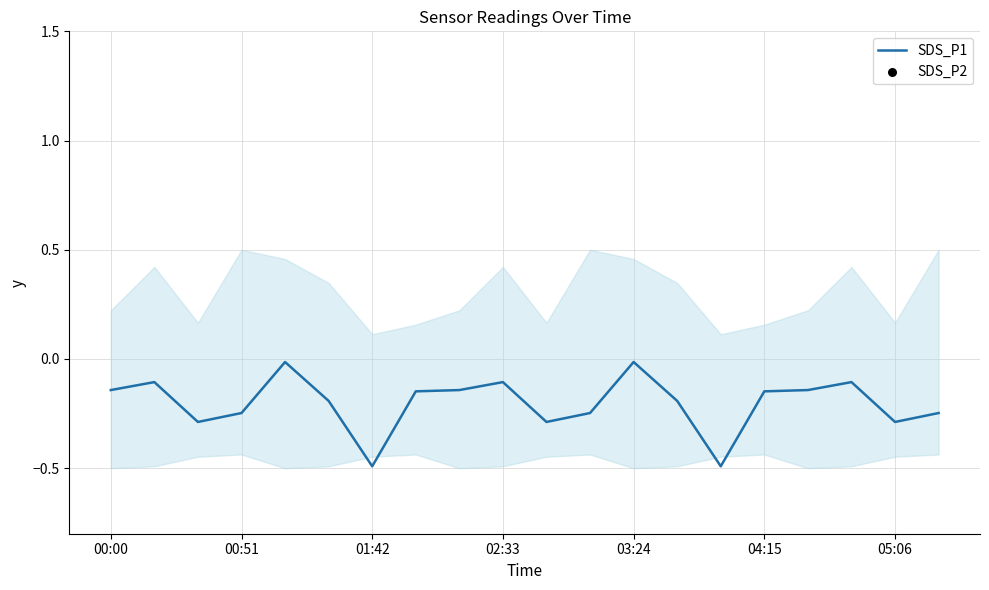

True or false: SDS_P1 has a value of -0.3 at 05:06.

True